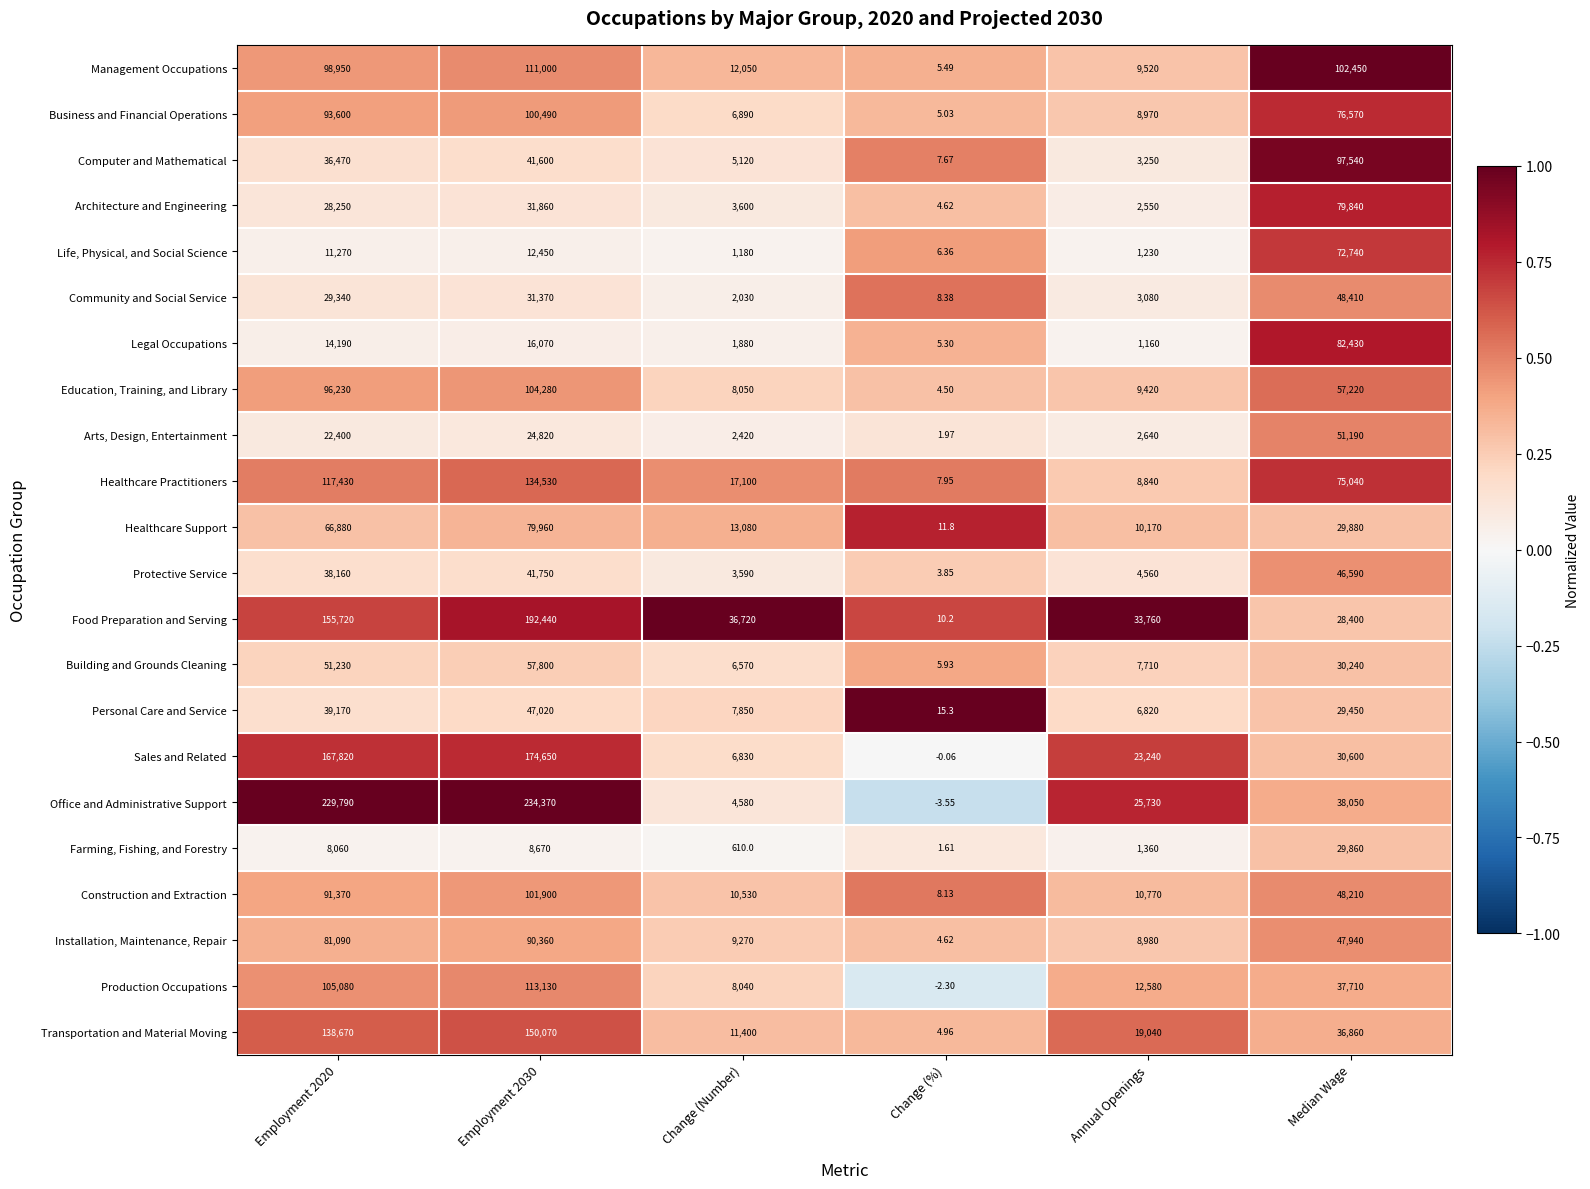

Count the number of data series in this chart.

22